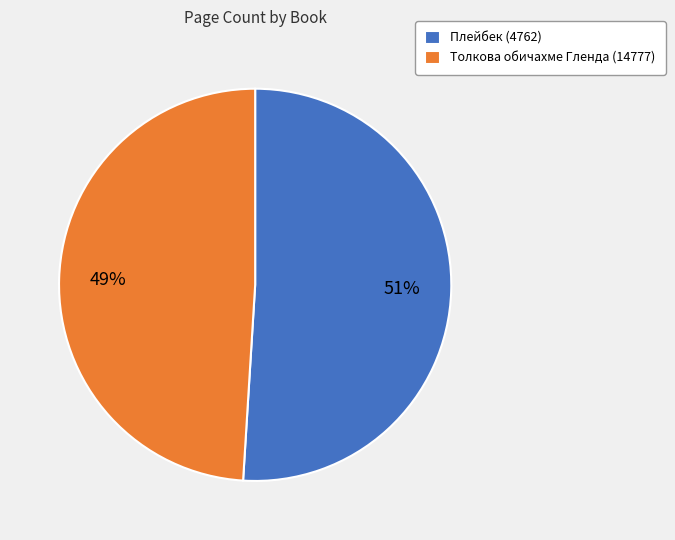

Which category accounts for the majority?

Плейбек (4762)